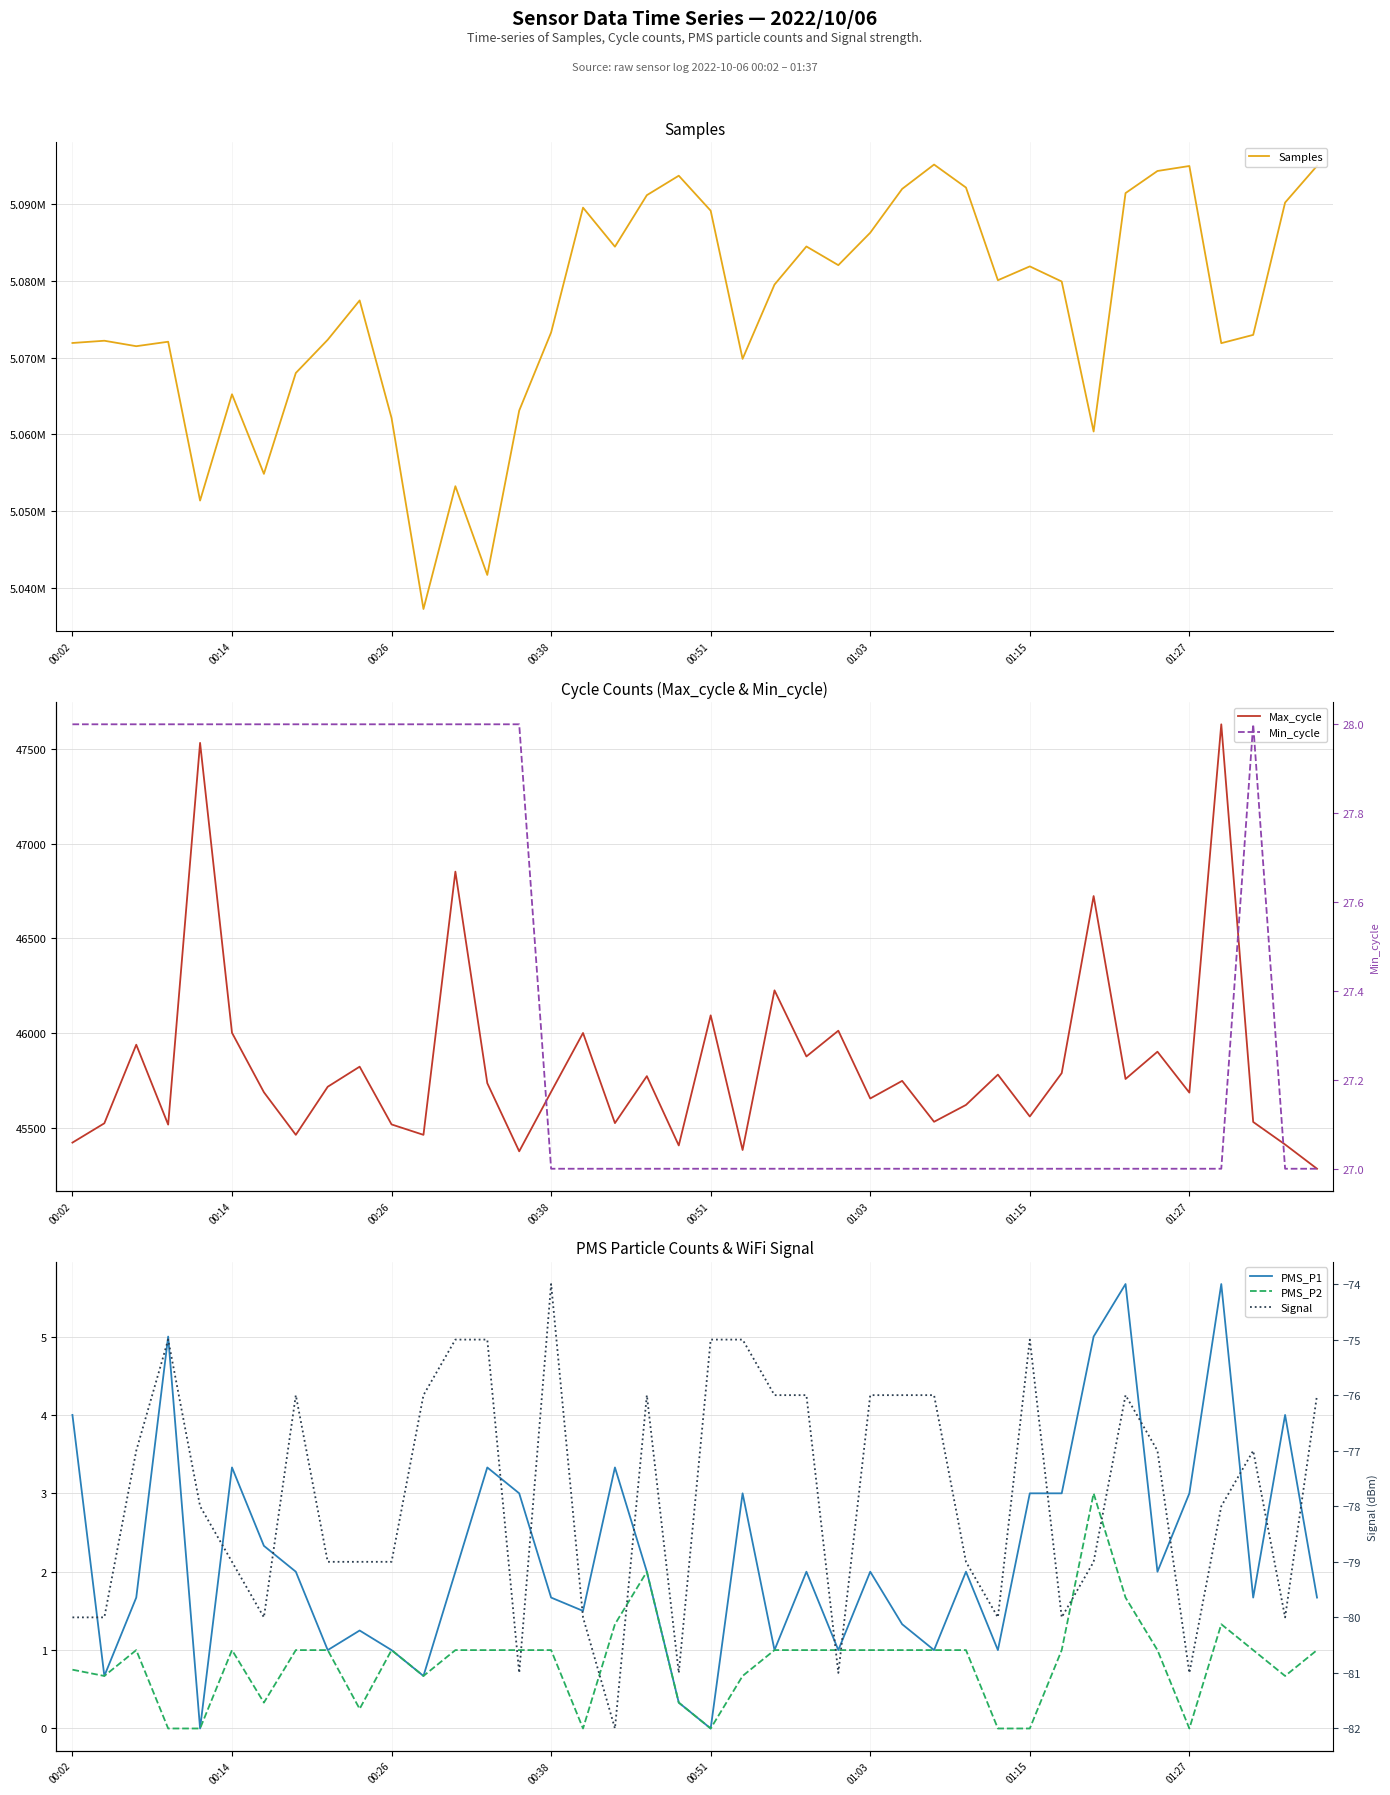

At which category is the sum across all series the highest?

27